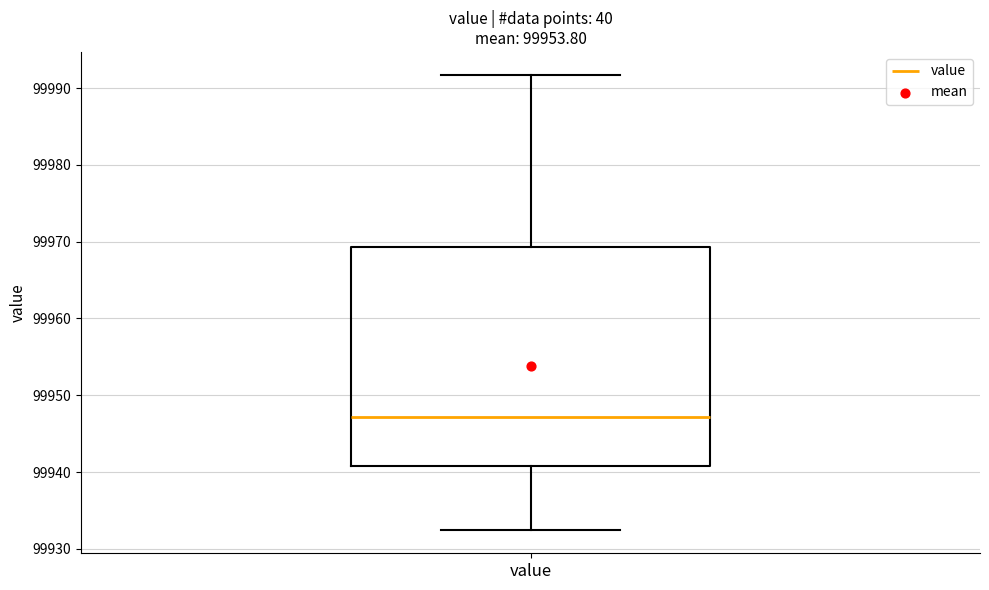

Read this box plot against the y-axis: the position of the median line, the range covered by the box, and the ends of both whiskers. The values are not printed on the chart, so give them approximately, as read against the axis.

median 99947, box 99941 to 99969, whiskers 99932 to 99992